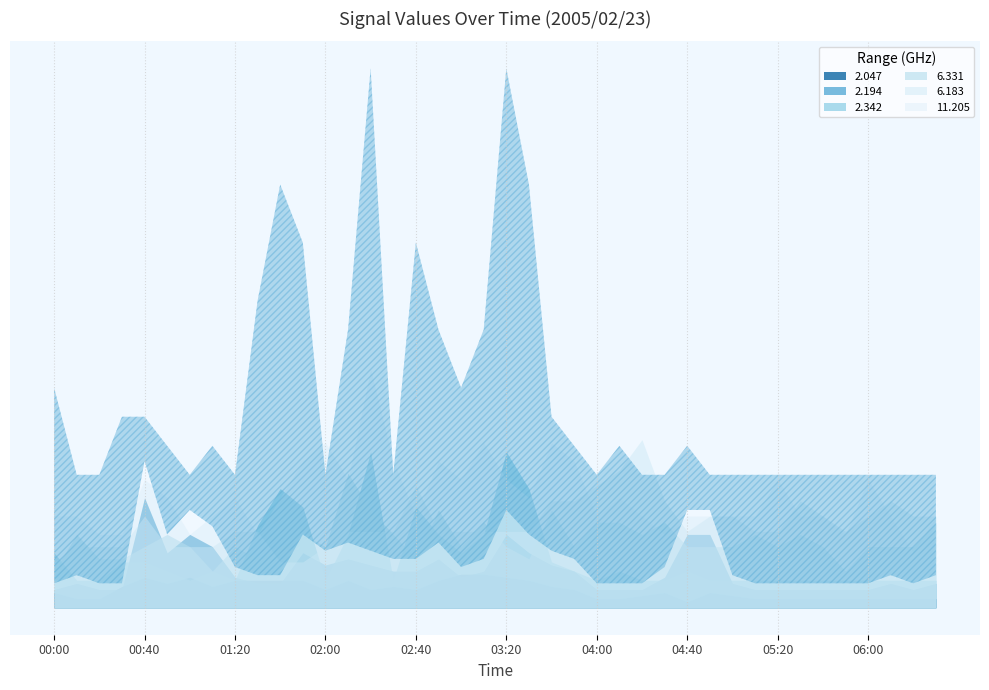

Between 04:10 and 01:20, which is larger?

01:20